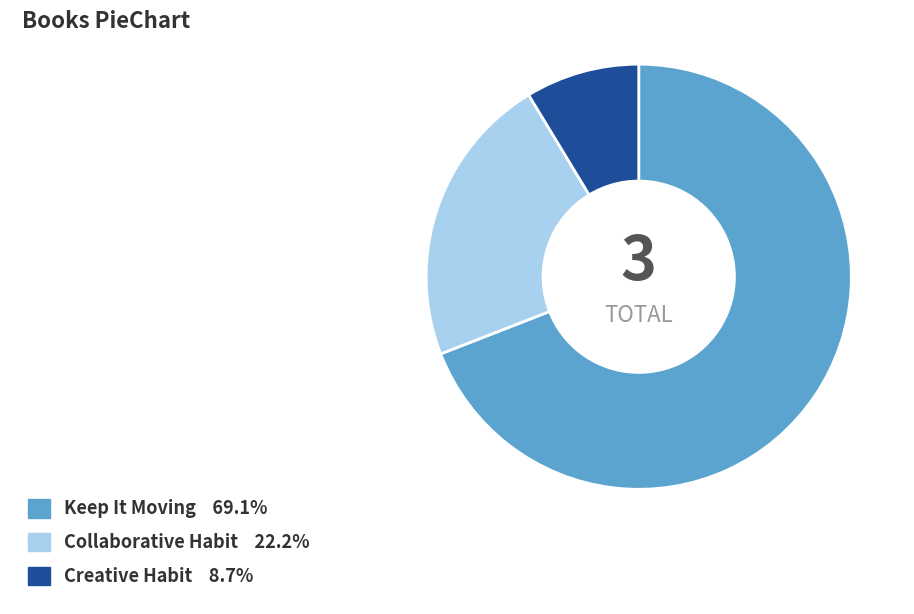

Which slice is the largest?

Keep It Moving